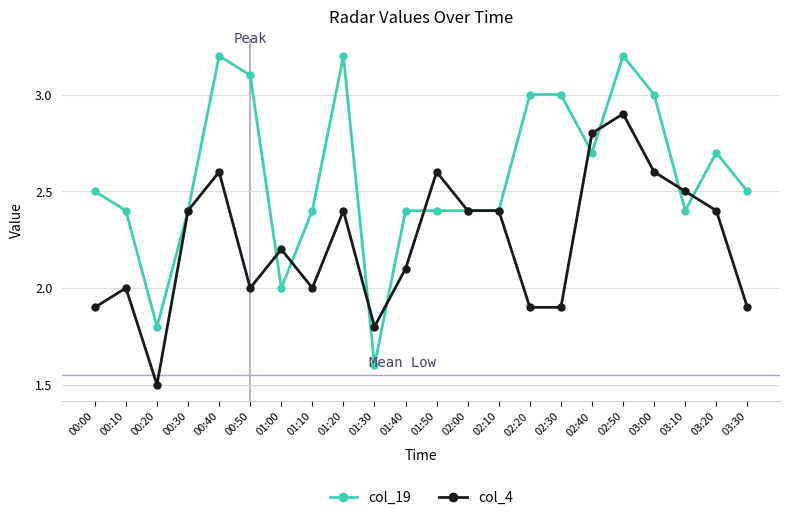

Count the number of categories in the chart.

22